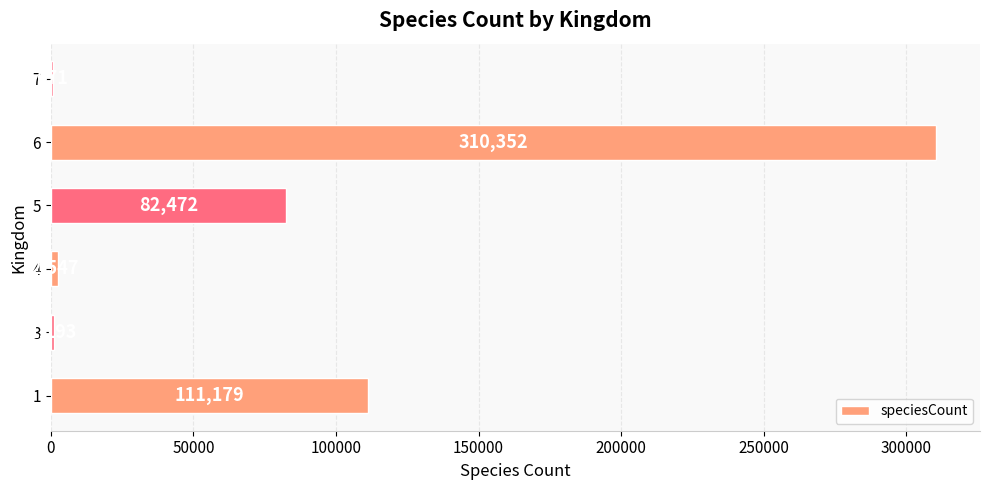

How many categories are shown in the chart?

6